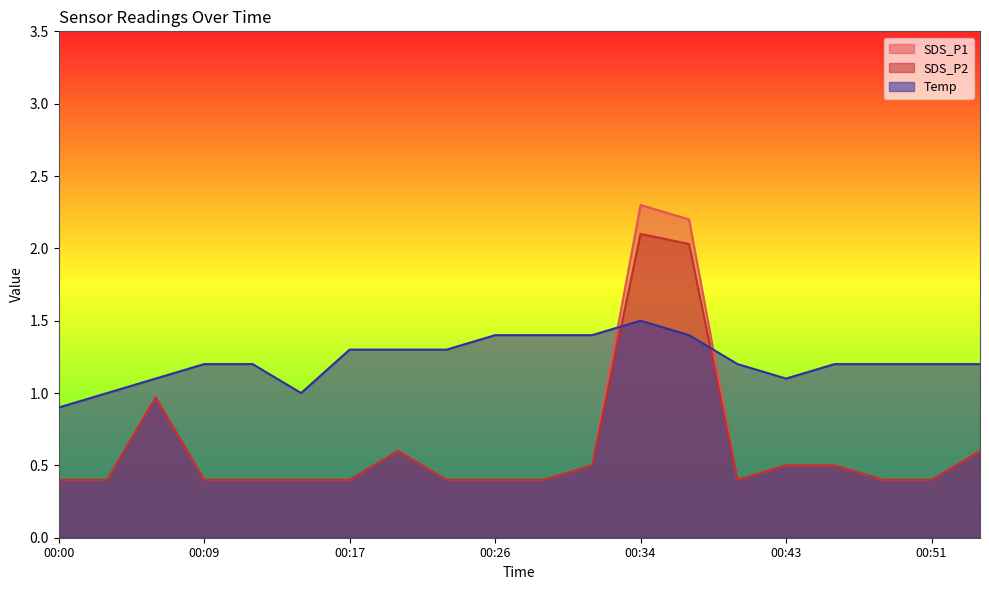

True or false: SDS_P1 and SDS_P2 intersect in this chart.

False